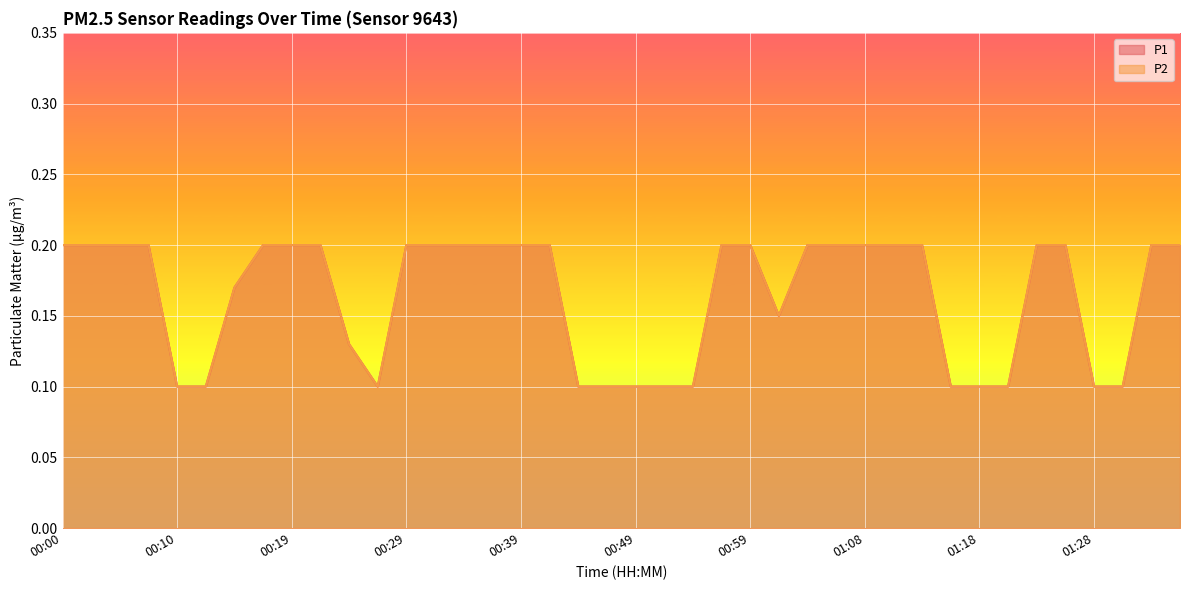

The P2 series shows 0.1 at 01:28. True or false?

True